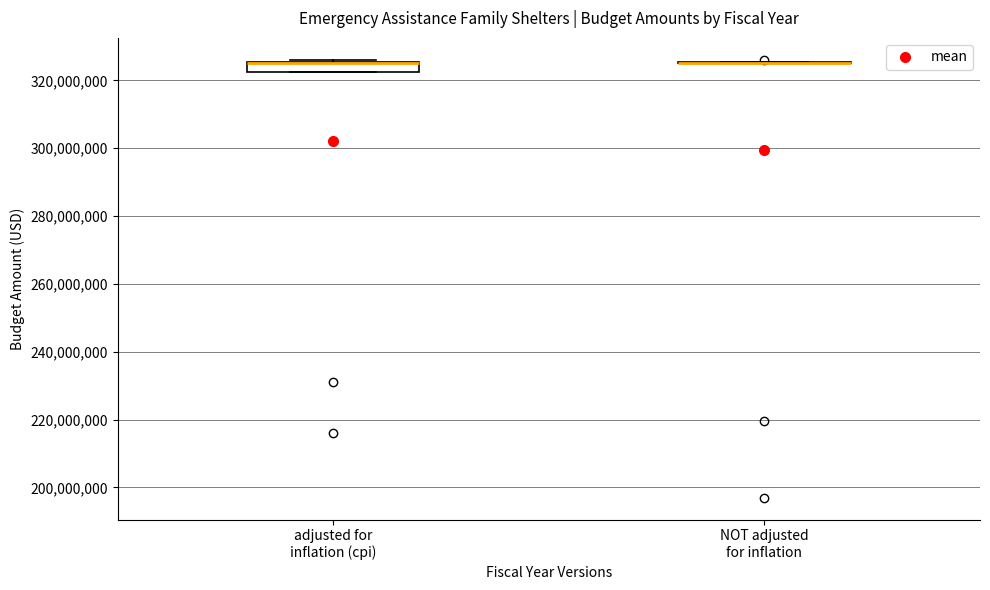

Which box is the tallest, from its lower edge to its upper edge?

adjusted for inflation (cpi)